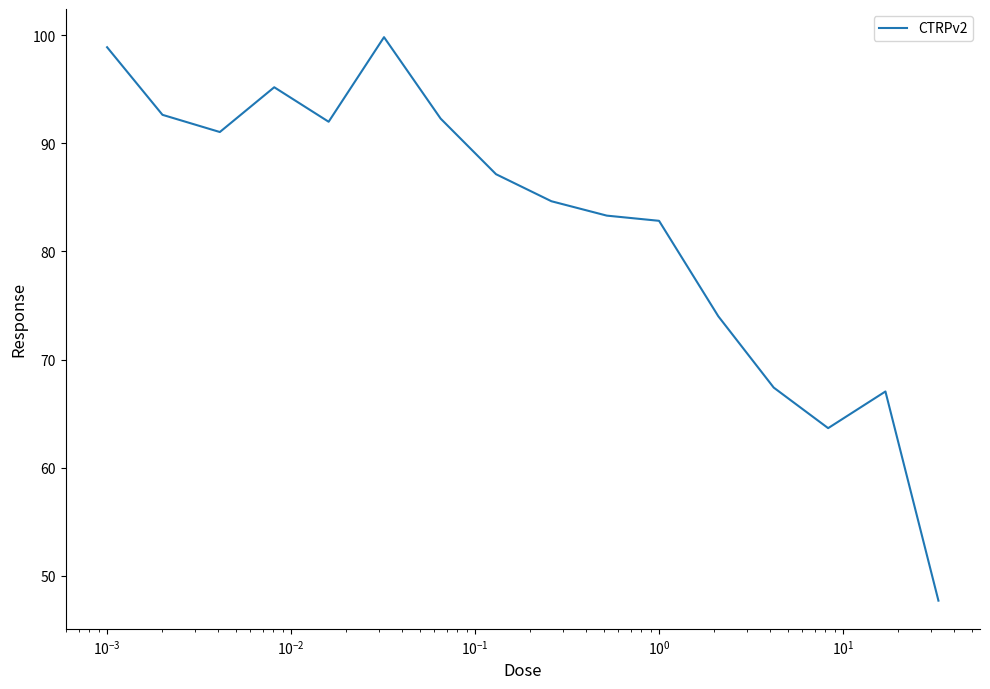

What is the smallest value displayed?

47.7